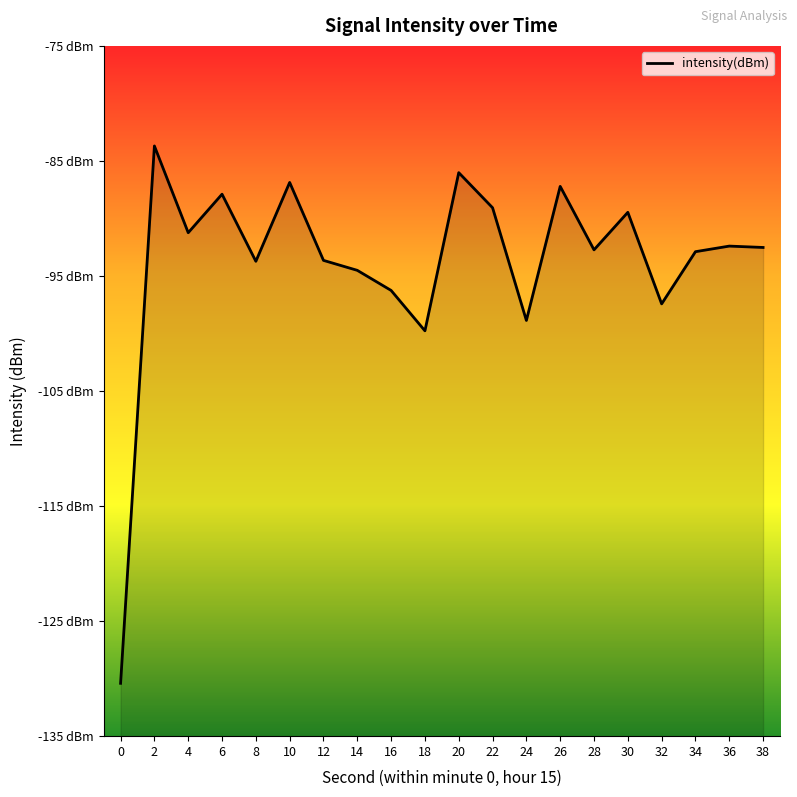

Reading left to right, extract all data points from this chart.

-130.4	-83.7	-91.2	-87.9	-93.7	-86.9	-93.6	-94.5	-96.3	-99.8	-86.0	-89.1	-98.9	-87.2	-92.7	-89.5	-97.4	-92.9	-92.4	-92.5